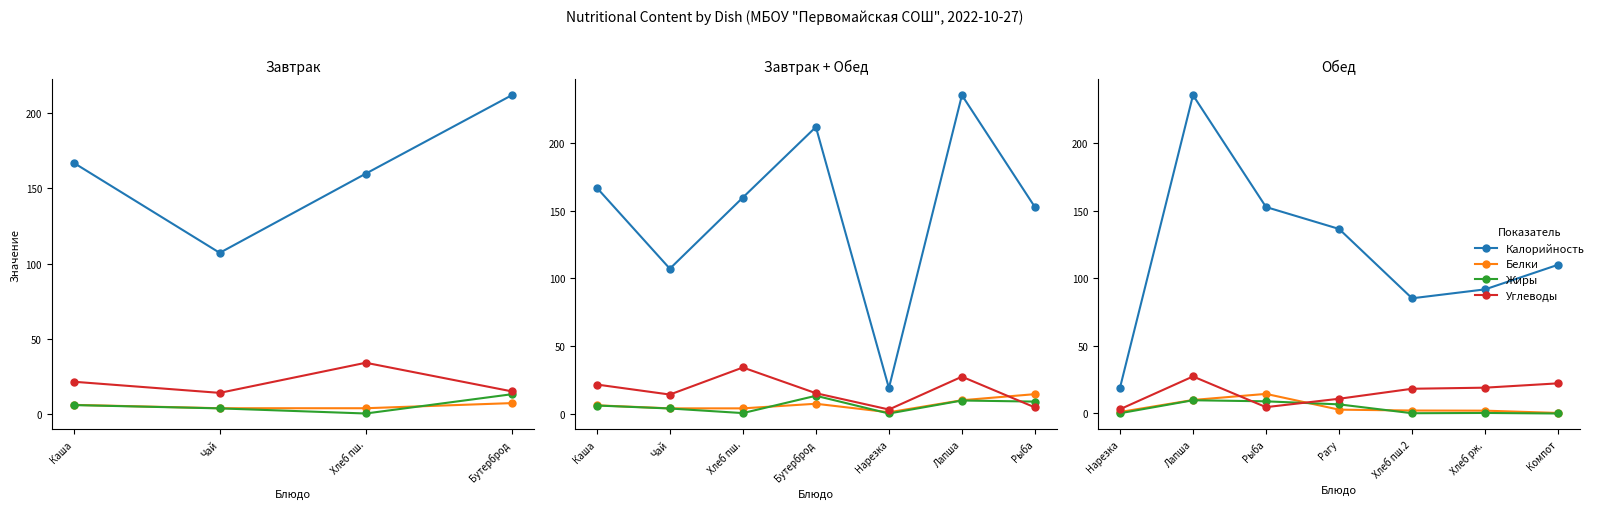

What is the difference between the maximum and minimum values in the Жиры series?

9.8